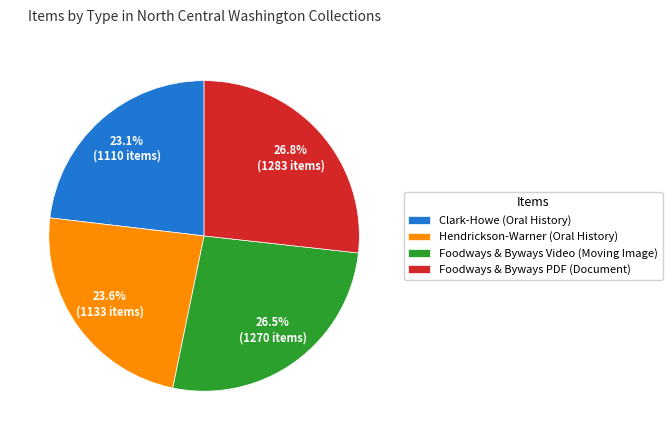

Approximately how many times larger is the value at Hendrickson-Warner (Oral History) compared to Foodways & Byways PDF (Document)?

0.9